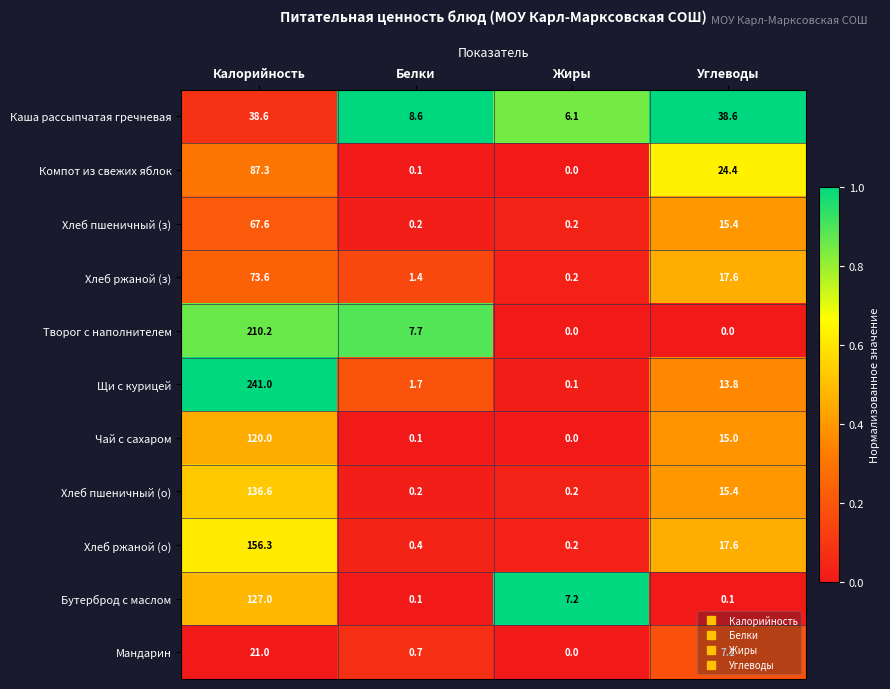

At which label does Хлеб пшеничный (з) first exceed 15?

Калорийность